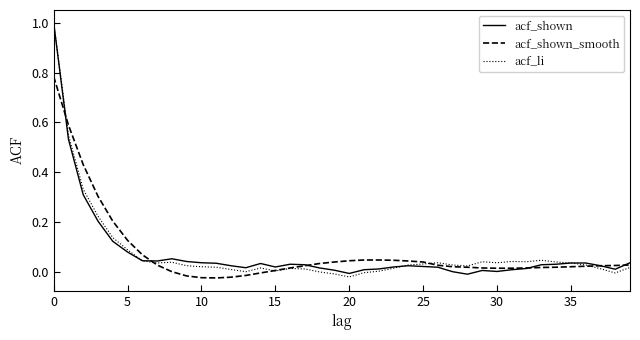

True or false: acf_shown and acf_shown_smooth cross at least once.

True